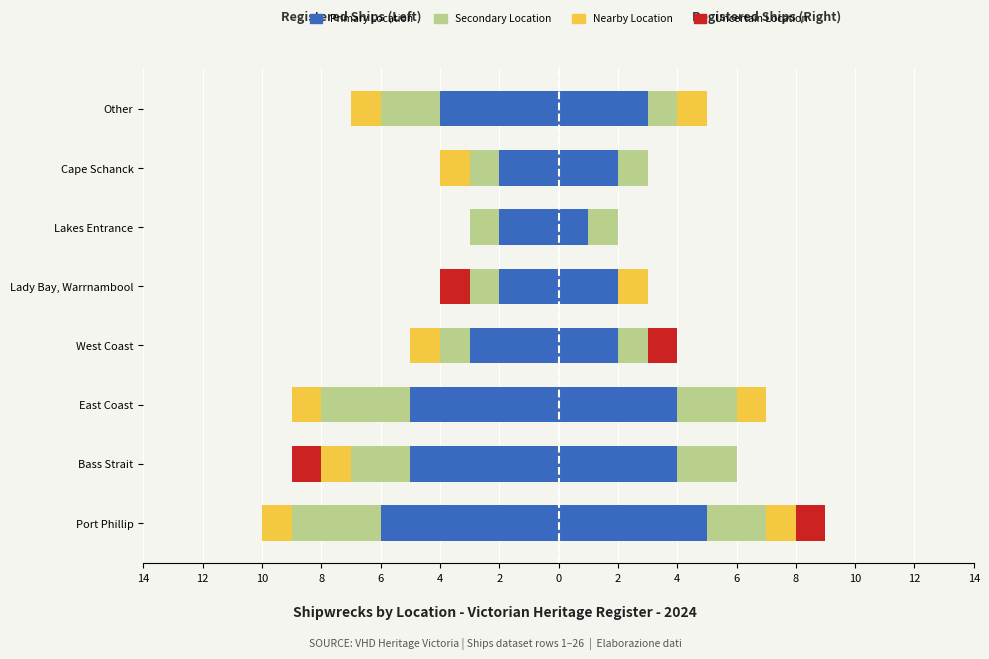

What is the value of the Nearby Location bar at the 1st from the left?

-1